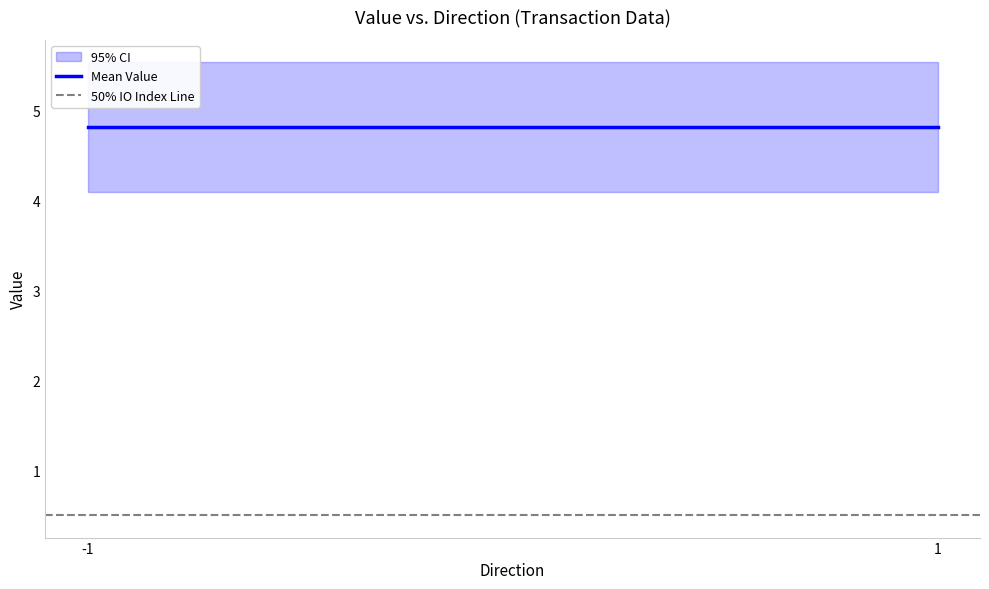

Rank the series by their average value, from lowest to highest.

50% IO Index Line, Mean Value